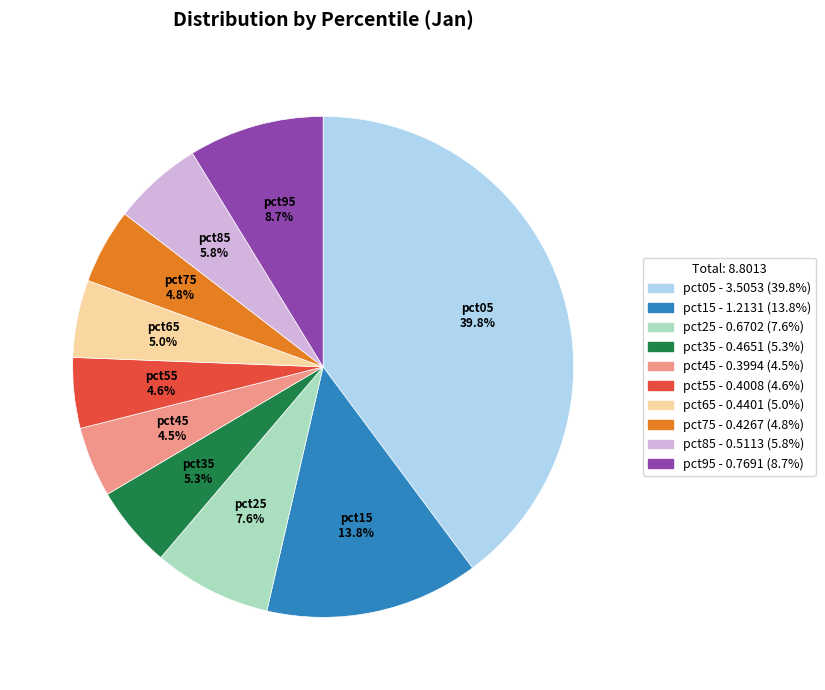

Which slice is the largest?

pct05